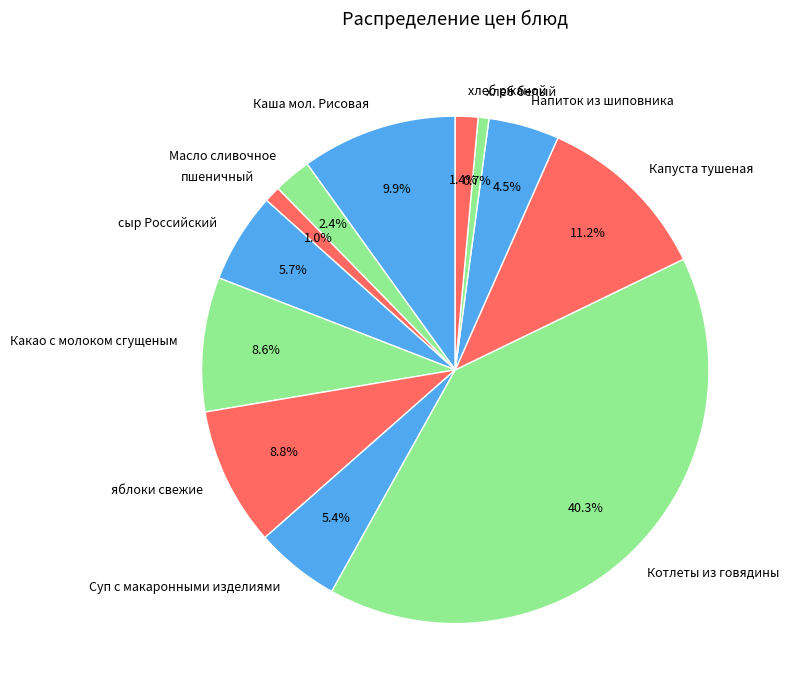

To the nearest percent, what is the difference between the largest and smallest slice percentages?

40%